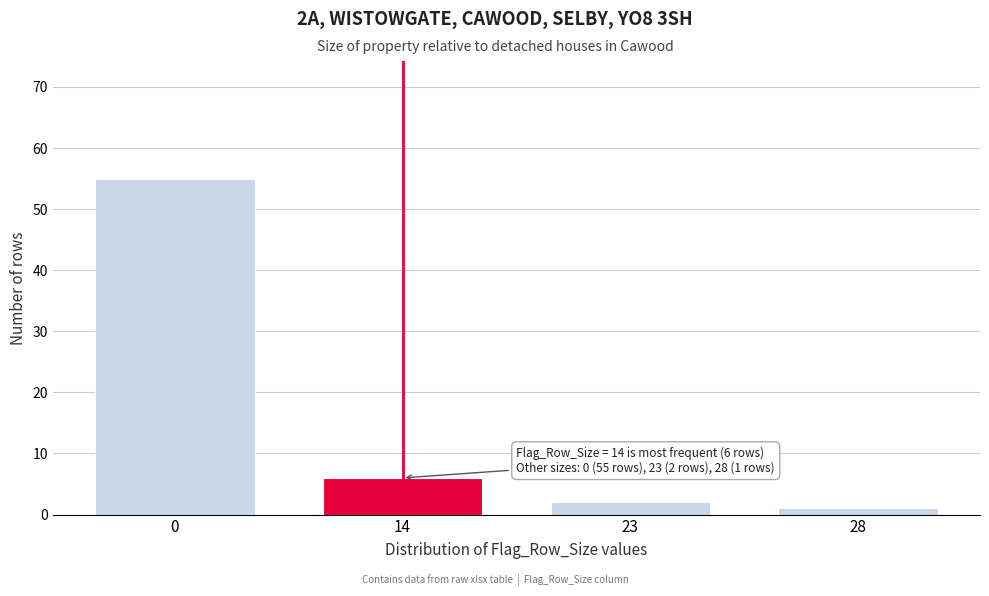

Reading left to right, what are all the values shown in this chart?

0=55	14=6	23=2	28=1